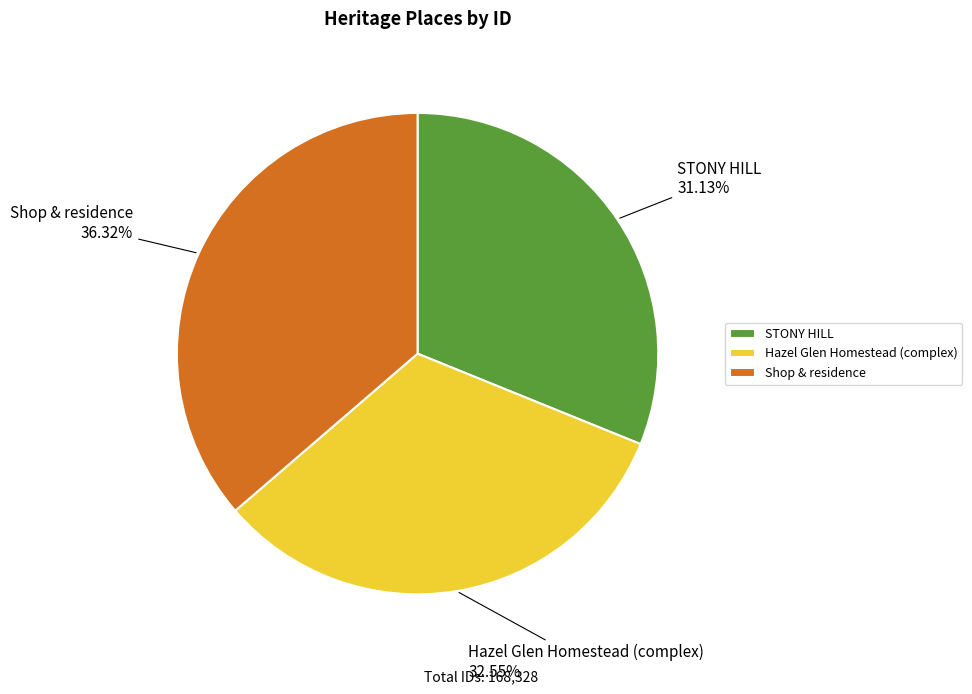

How many slices are in this pie chart?

3